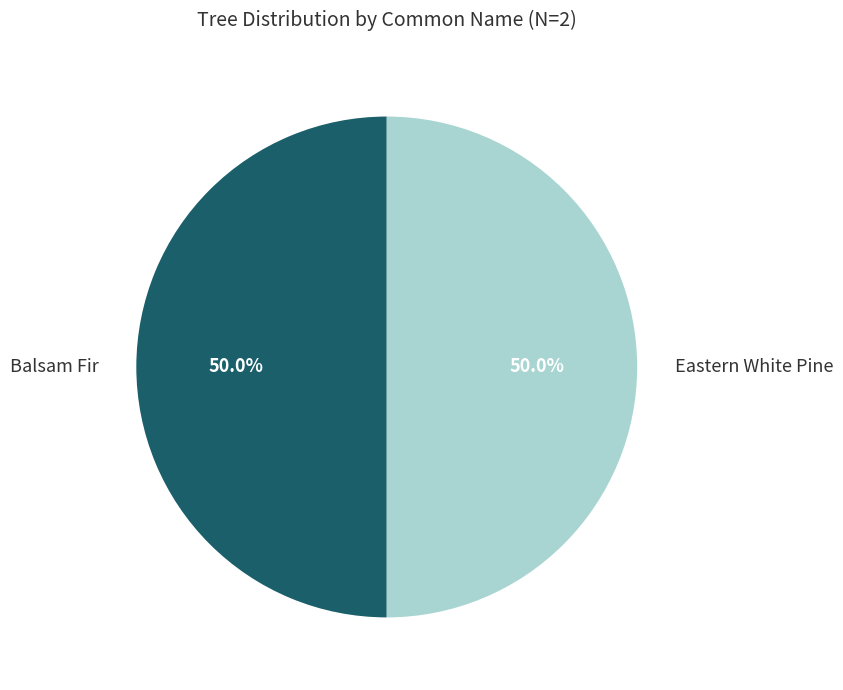

What percentage is NOT represented by Balsam Fir?

50.0%